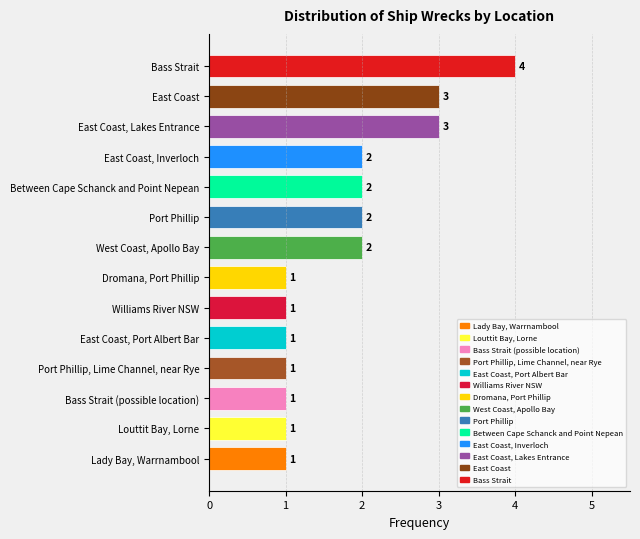

What is the change in value from Louttit Bay, Lorne to East Coast, Inverloch?

+1